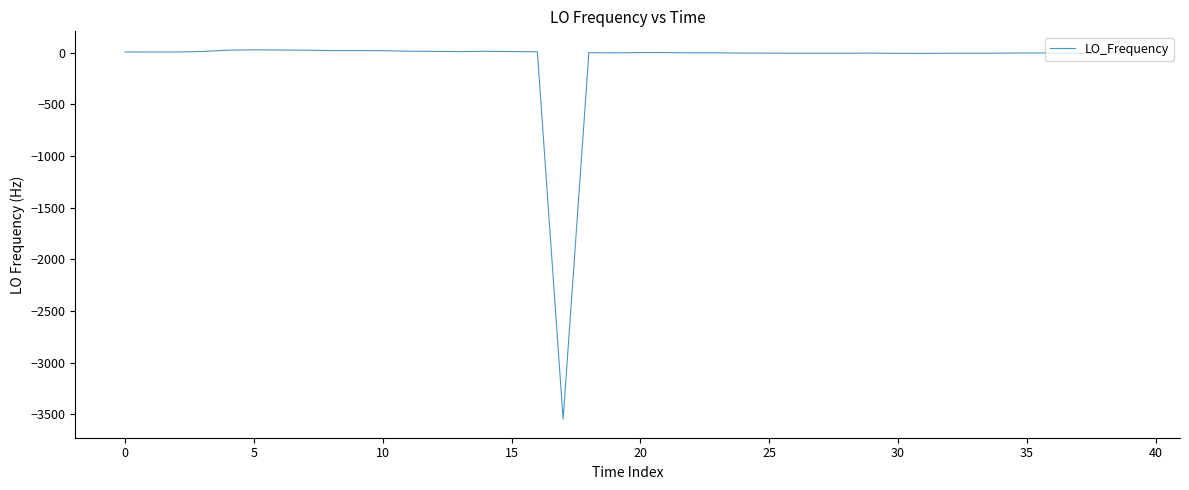

What is the difference between the maximum and minimum values?

3577.0